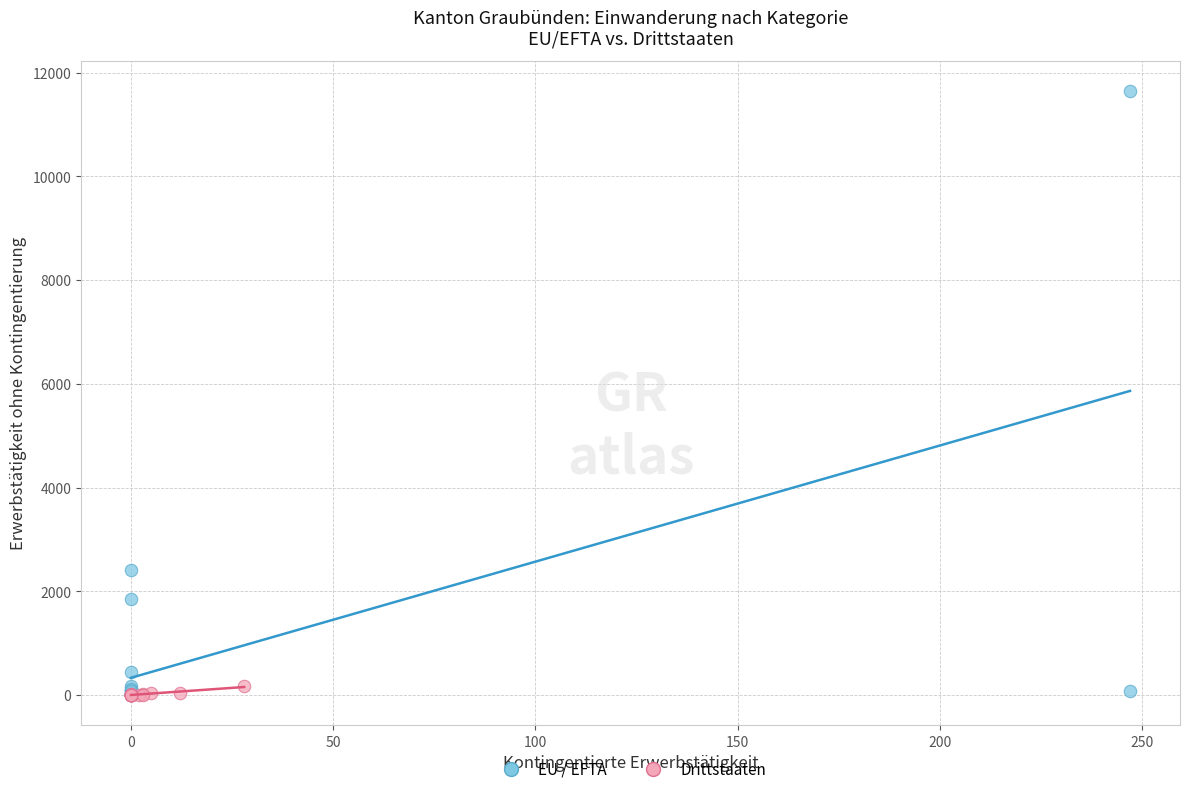

Which series contains the highest Y value?

EU / EFTA